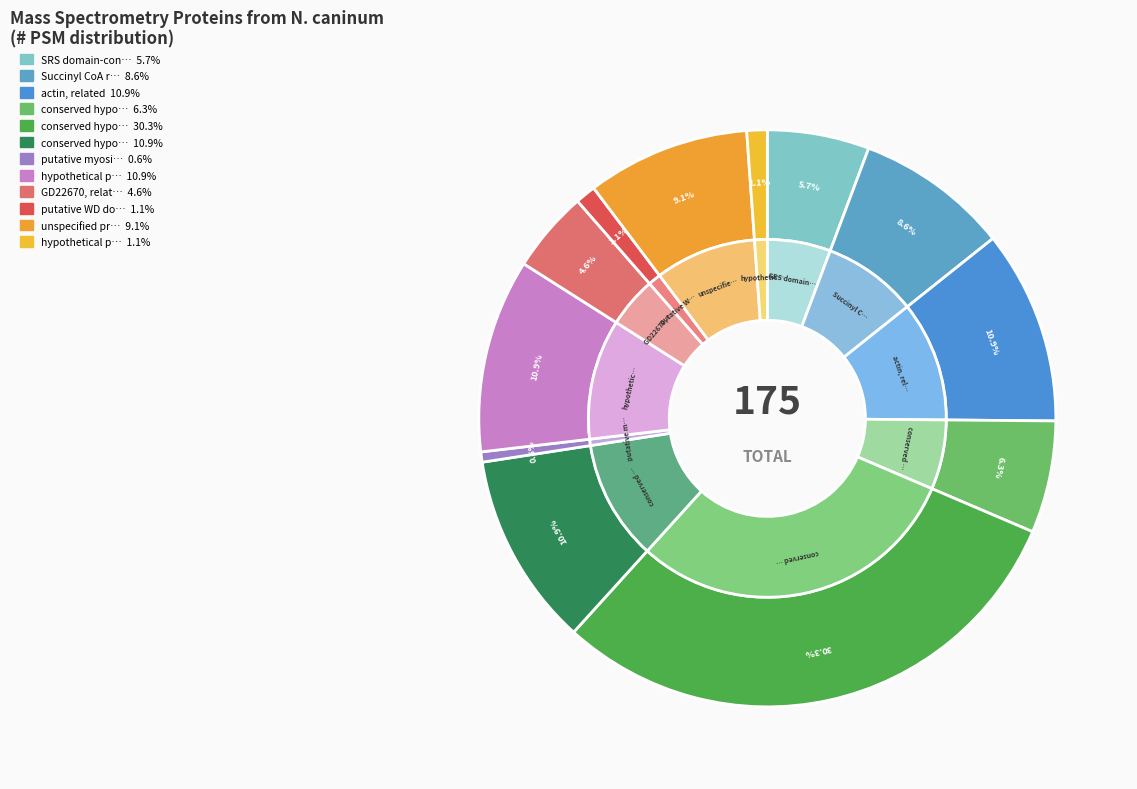

The hypothetical protein 2 slice represents 1% of the pie. True or false?

True